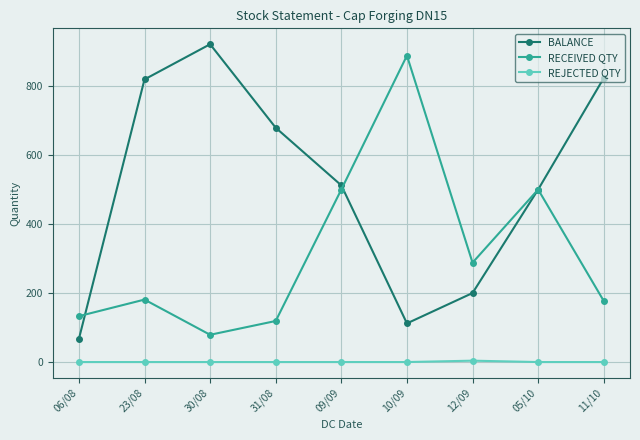

How many interior local valleys does the BALANCE series have?

1